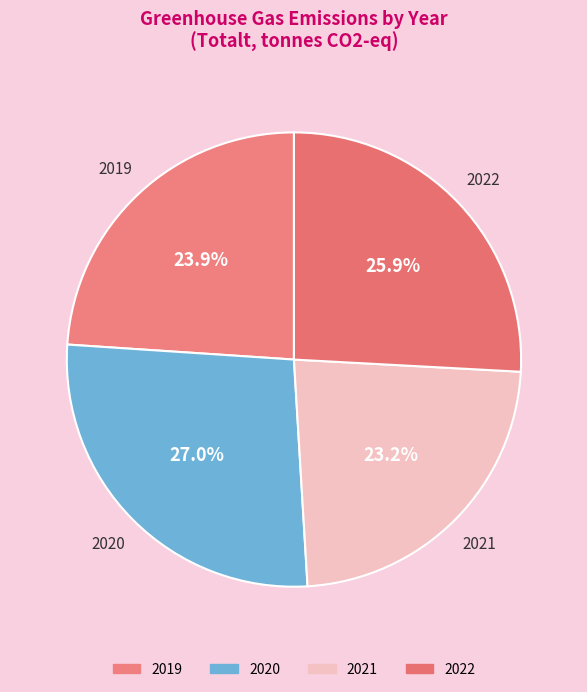

To the nearest percent, what is the difference between the largest and smallest slice percentages?

4%